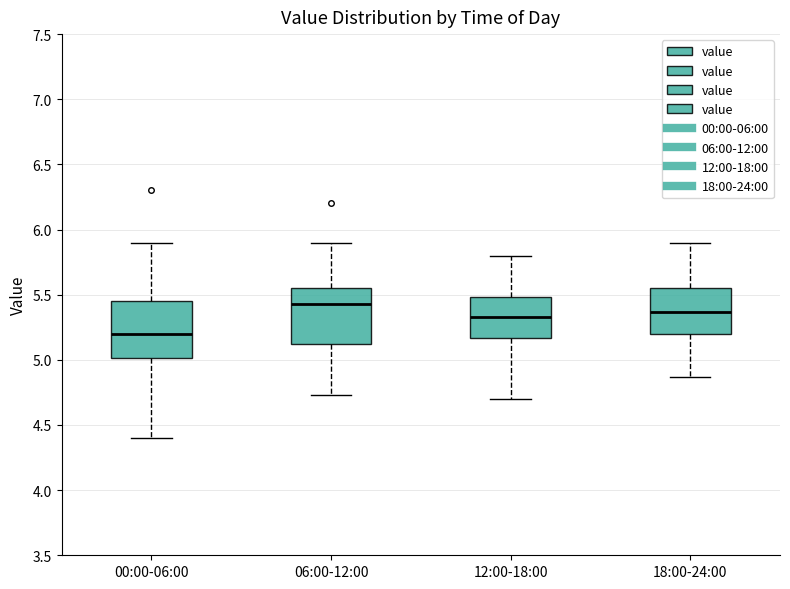

Which box has the highest median line?

06:00-12:00